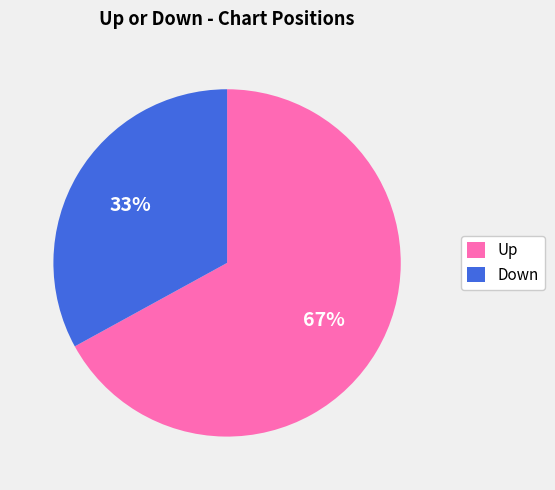

What percentage is the Down slice, to the nearest percent?

33%